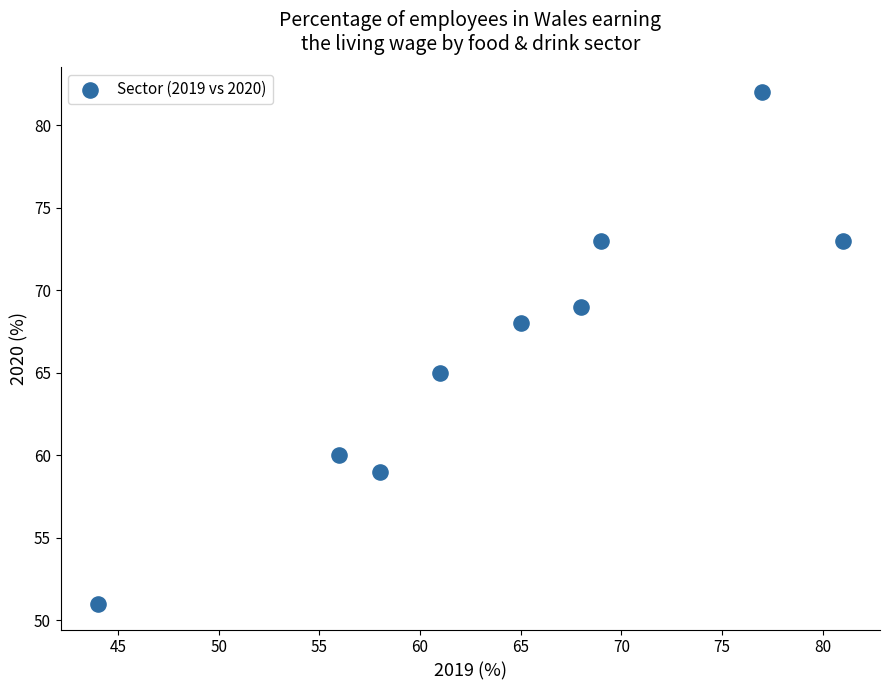

What is the range of X values (max minus min)?

37